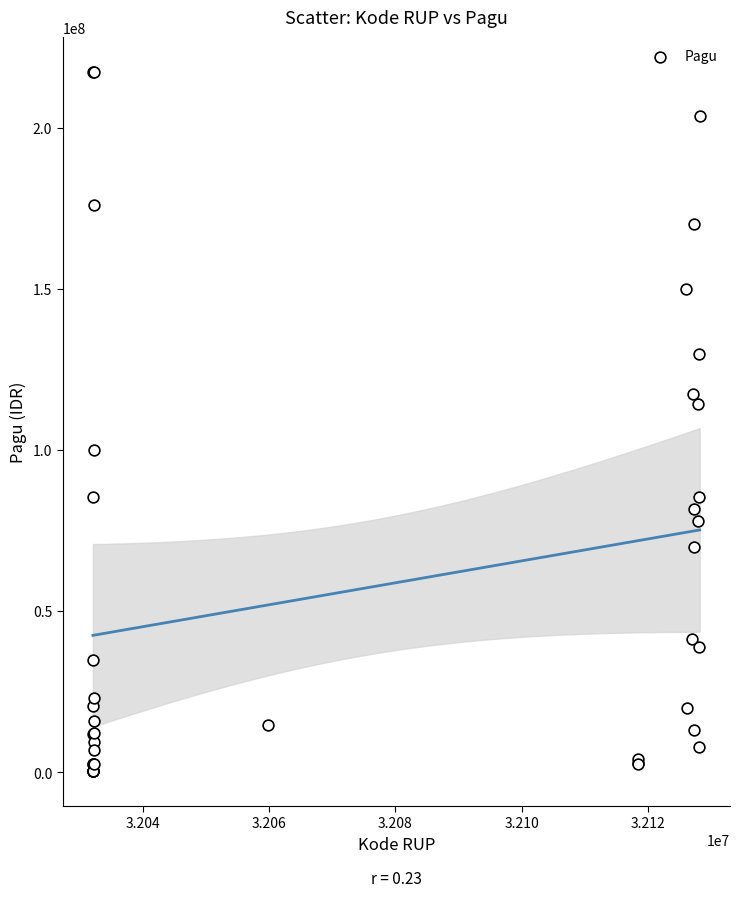

What Y value in the scatter plot is closest to 108830000?

114296000